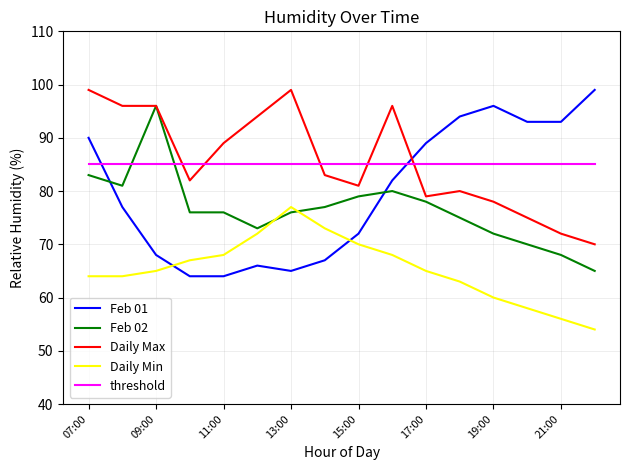

After their last crossing, which series has the higher values: threshold or Feb 01?

Feb 01